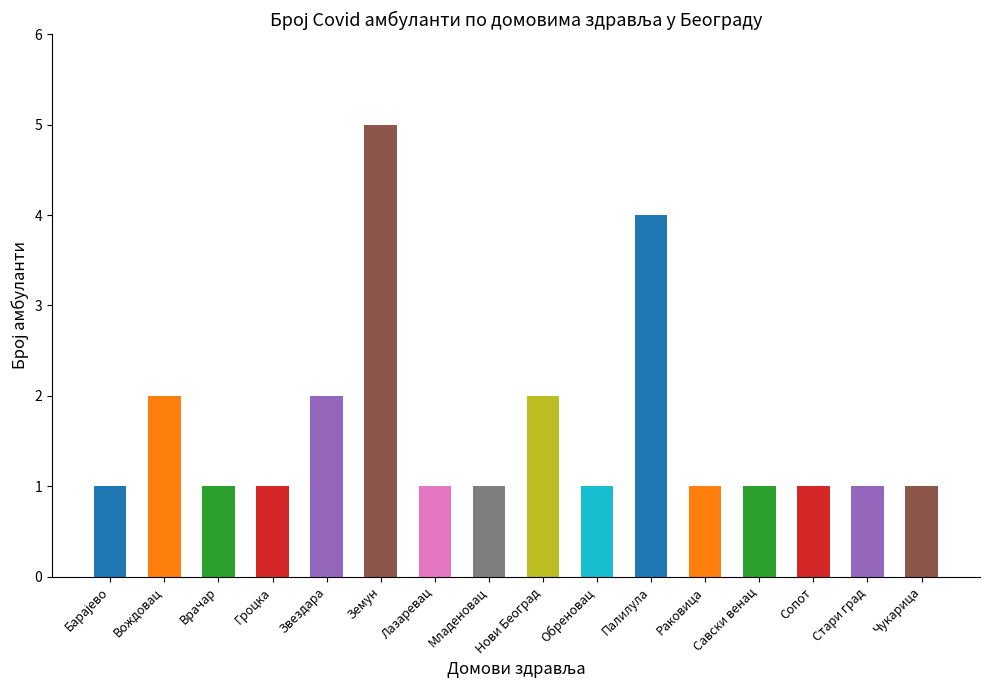

Rank the categories by value from highest to lowest.

Земун, Палилула, Вождовац, Звездара, Нови Београд, Барајево, Врачар, Гроцка, Лазаревац, Младеновац, Обреновац, Раковица, Савски венац, Сопот, Стари град, Чукарица